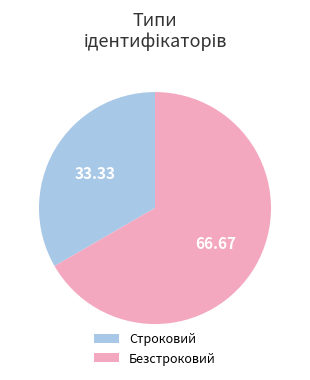

Rank the categories by value from lowest to highest.

Строковий, Безстроковий